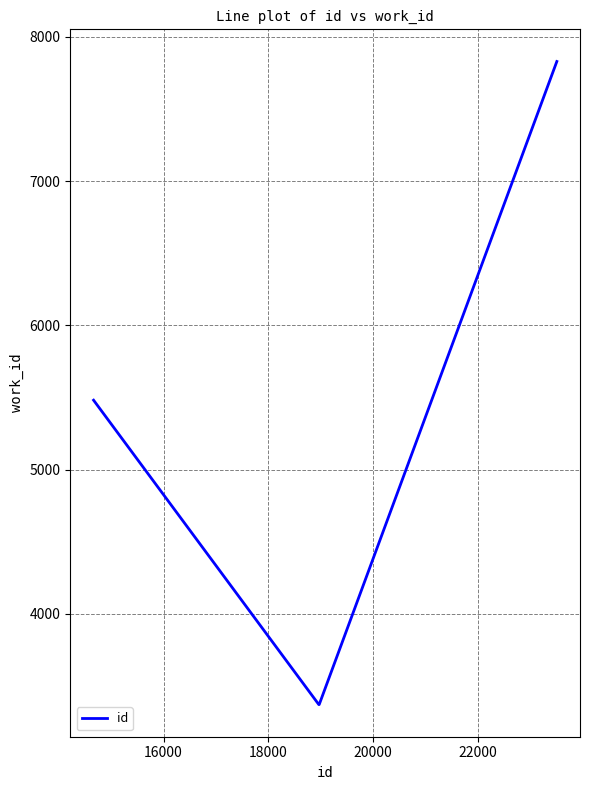

What is the maximum value shown in the chart?

7830